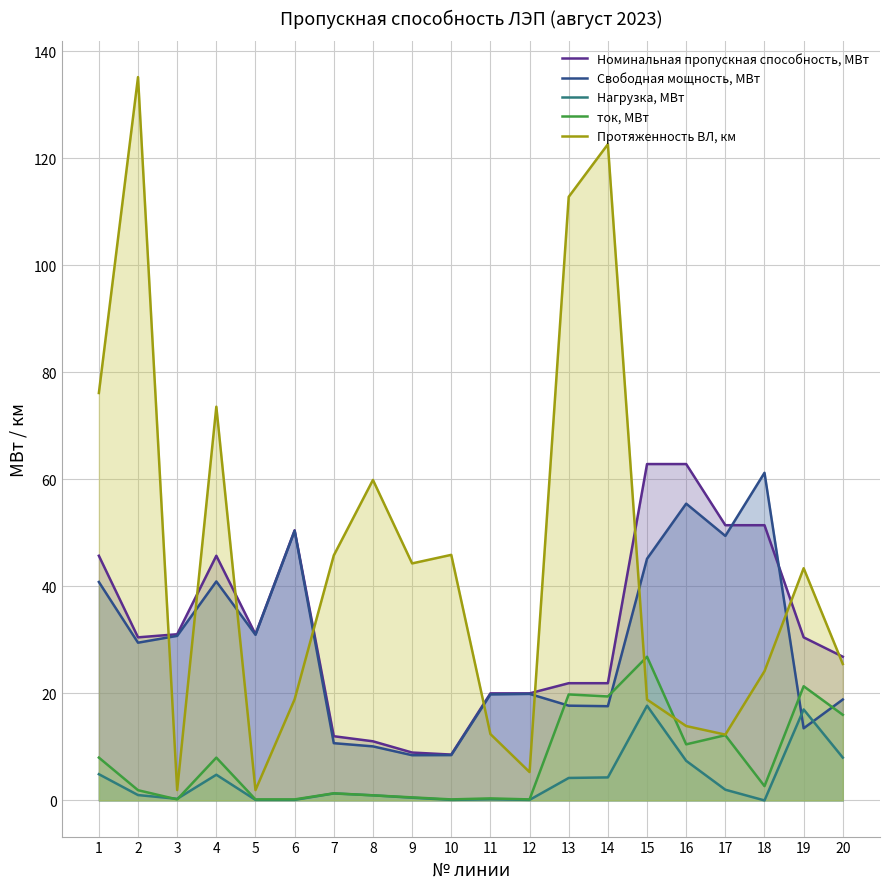

How many values in the Нагрузка, МВт series are below 1?

9